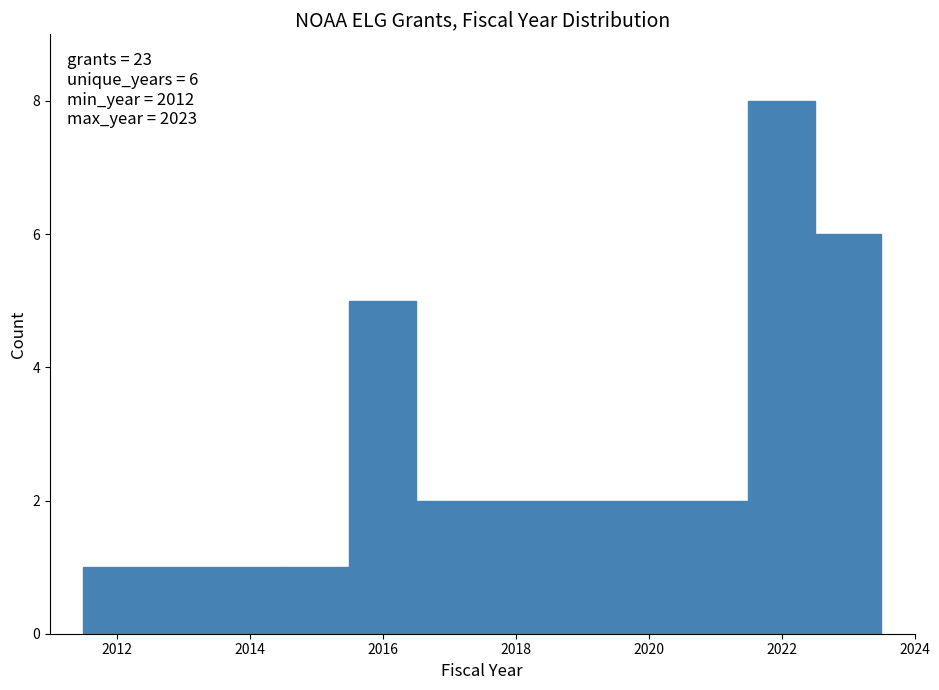

Which range on the x-axis has the tallest bar?

2021.5 to 2022.5